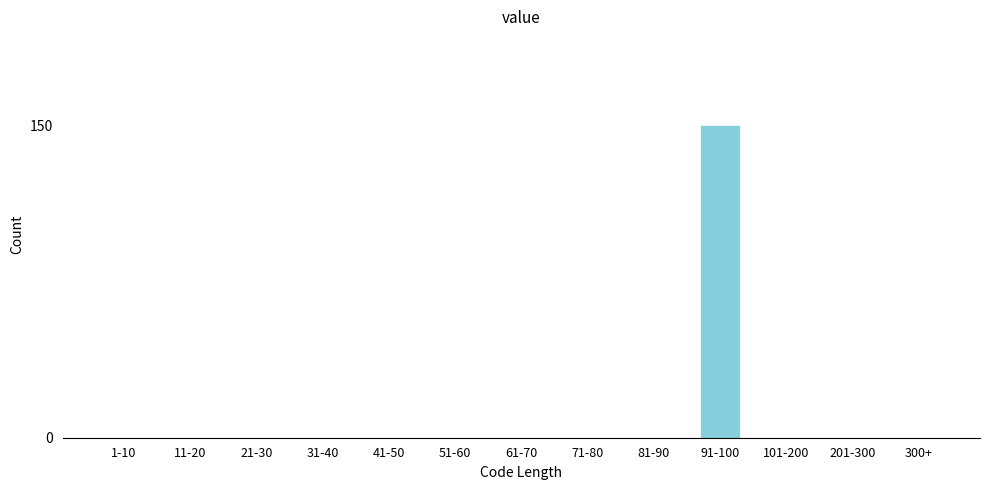

Reading left to right, transcribe all the data shown in this chart.

1-10=0	11-20=0	21-30=0	31-40=0	41-50=0	51-60=0	61-70=0	71-80=0	81-90=0	91-100=150	101-200=0	201-300=0	300+=0